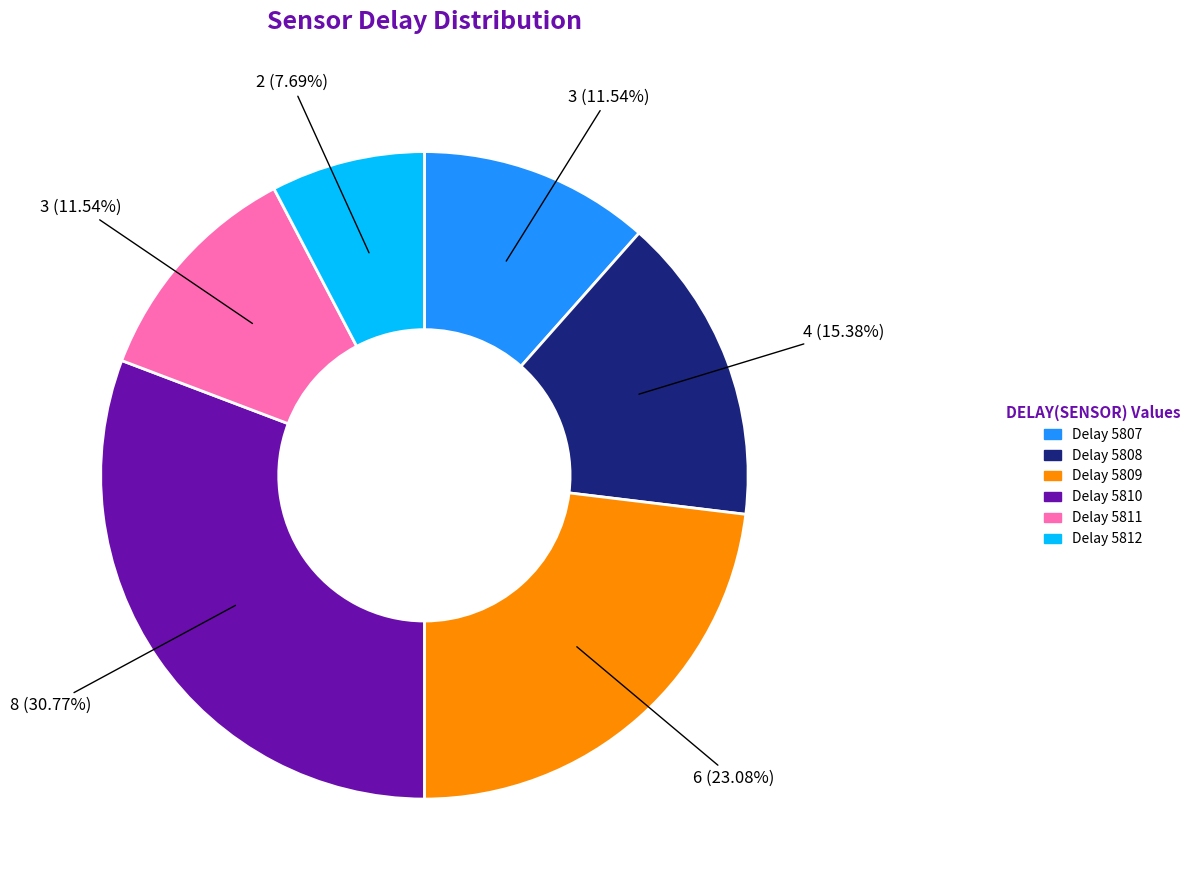

Is there any slice that represents more than half of the pie?

No